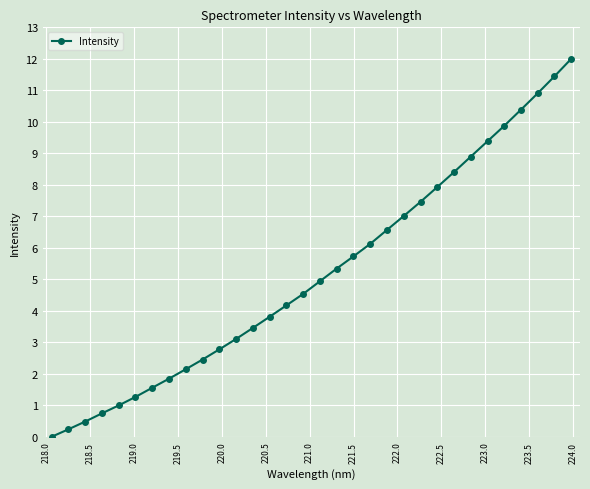

What is the sum of all values?

166.0